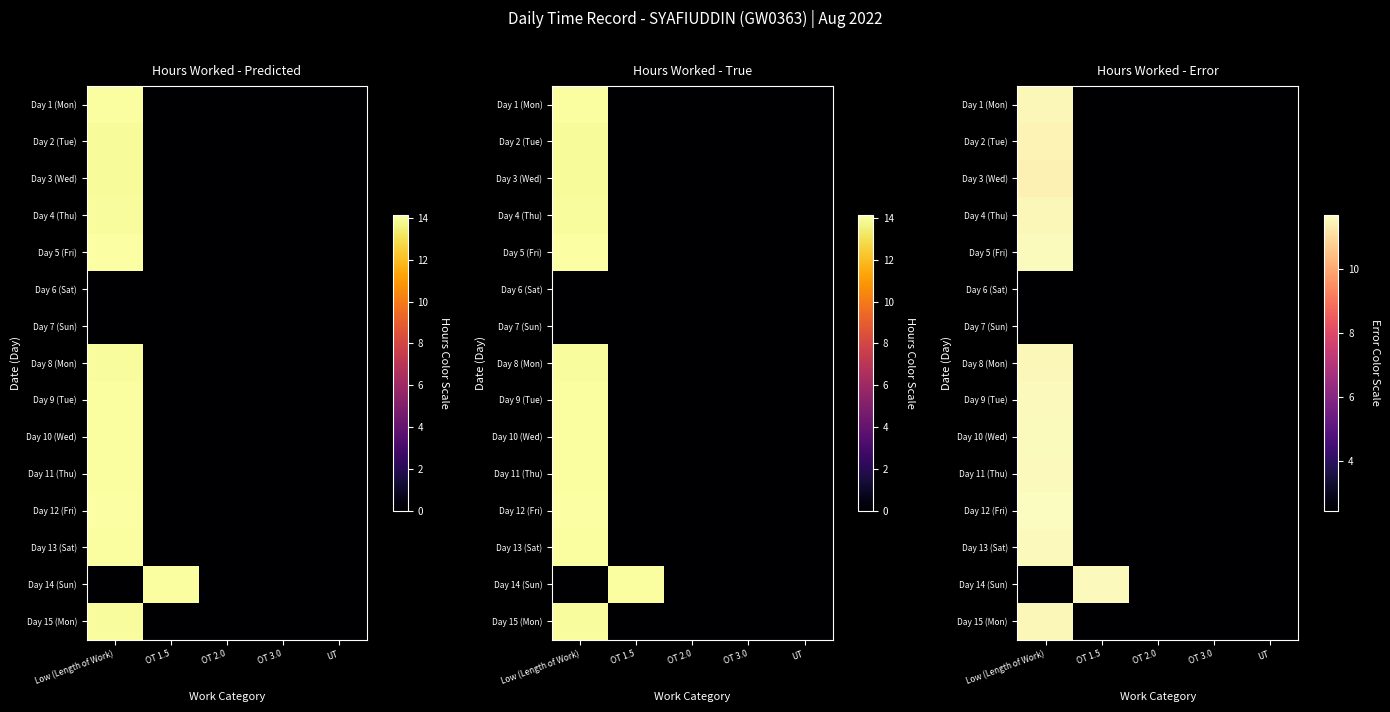

At how many categories does at least one series exceed 8?

2